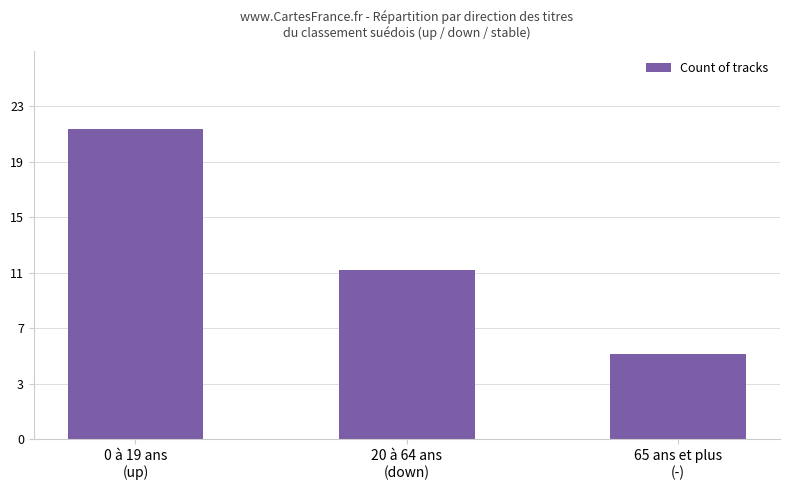

Are the bars horizontal?

No